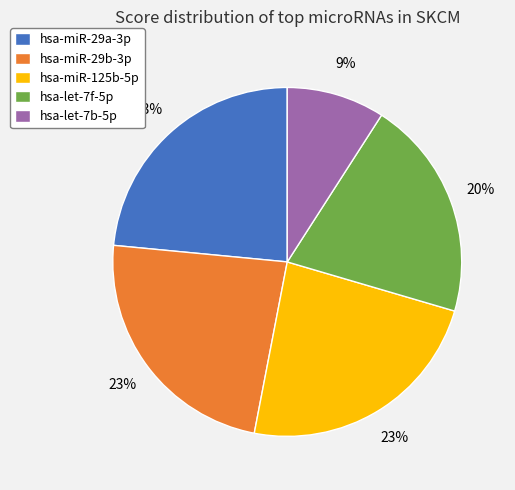

Is it true that hsa-let-7f-5p is 27% of the pie?

False